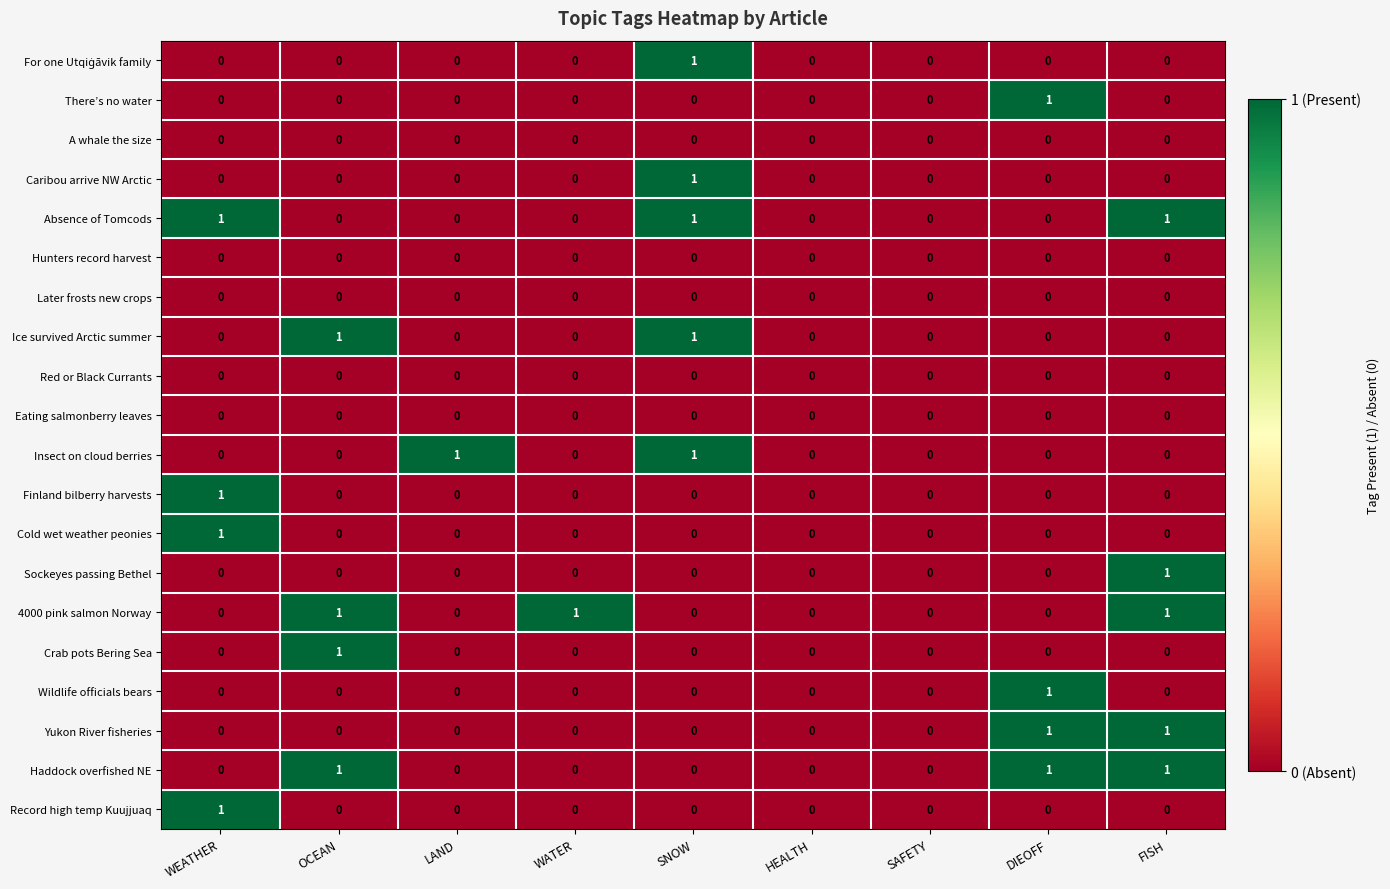

True or false: There’s no water has a value of 0 at SNOW.

True